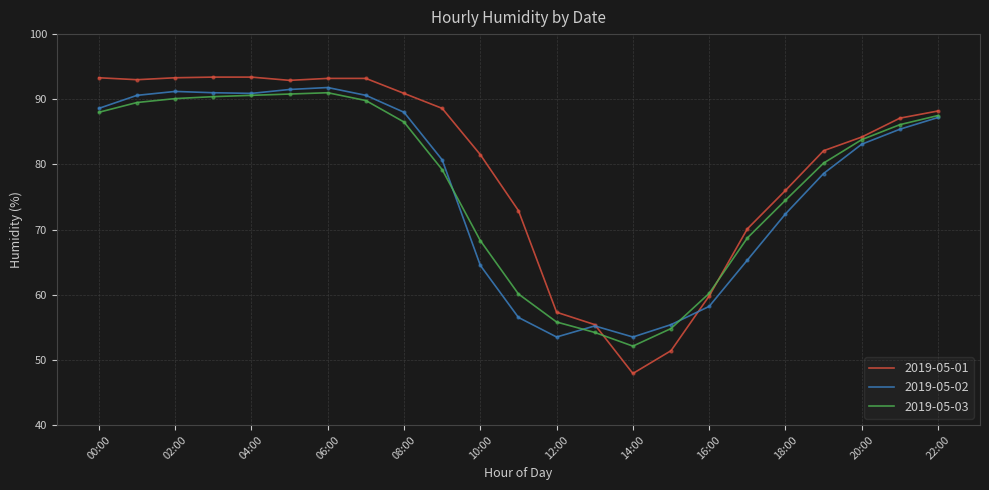

What is the minimum value shown in the chart?

47.9